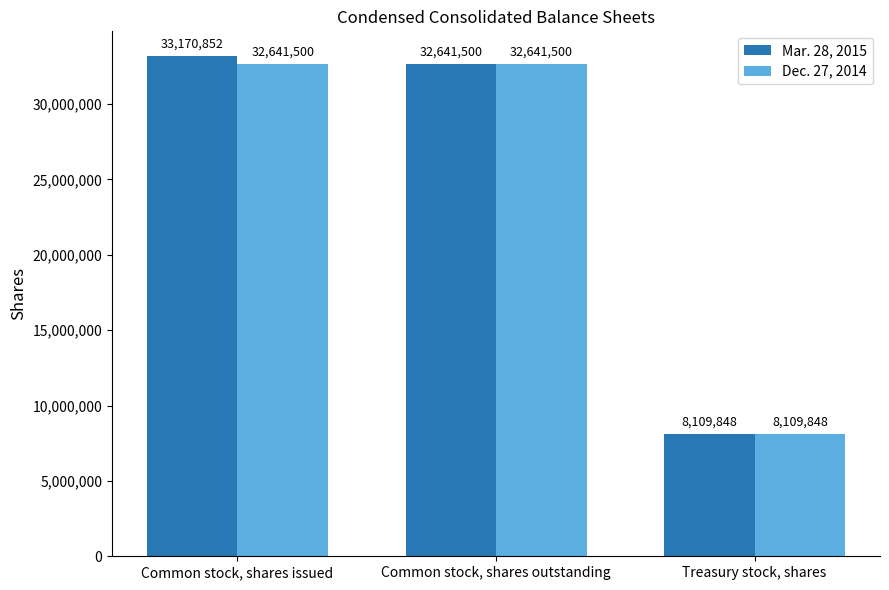

Which series has the largest total across all categories?

Mar. 28, 2015